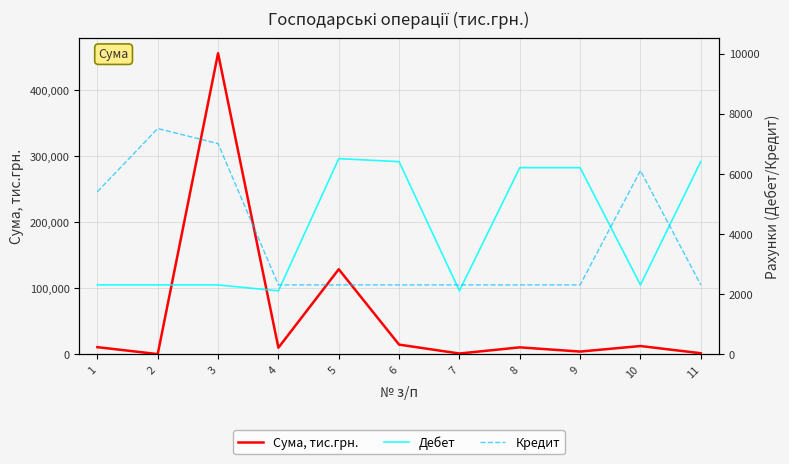

What value does the Сума, тис.грн. series have at 1, to the nearest 100?

11100